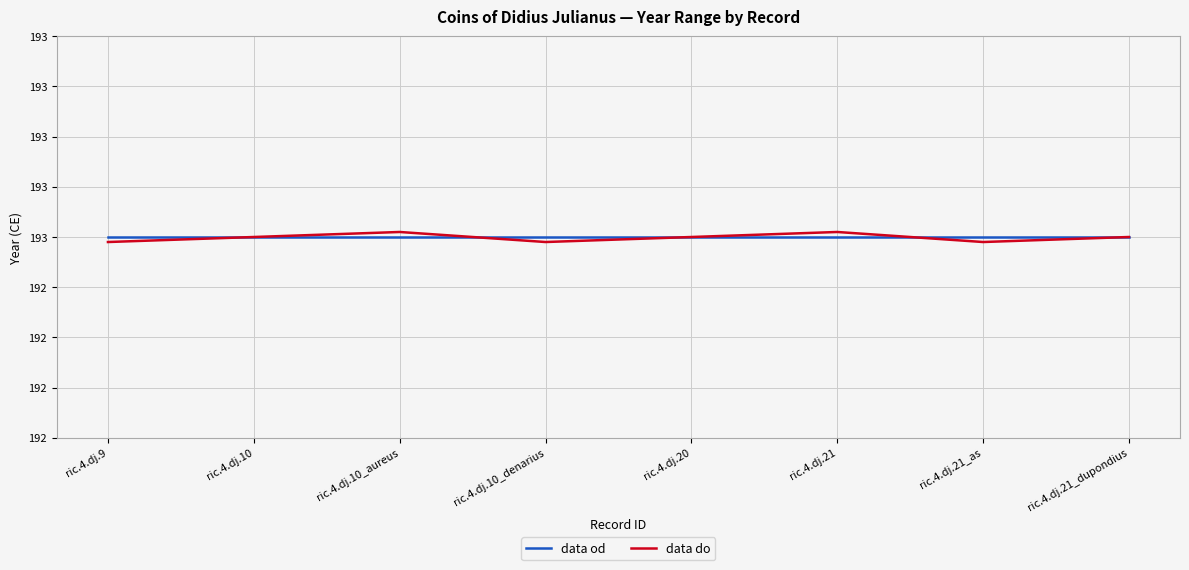

What are all the series names shown in the legend?

data od, data do